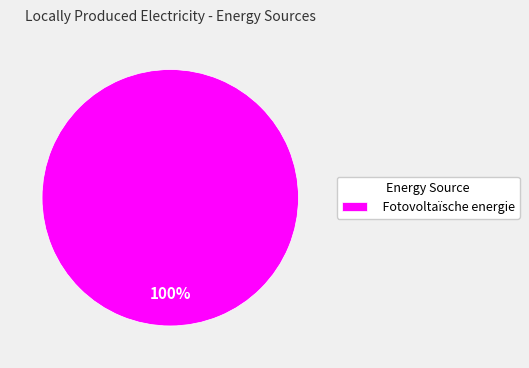

To the nearest percent, what portion does Fotovoltaïsche energie represent?

100%